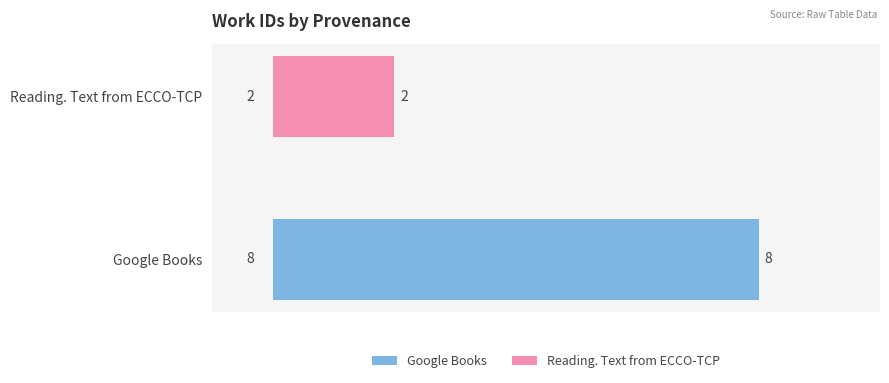

What is the difference between the maximum and minimum values?

6